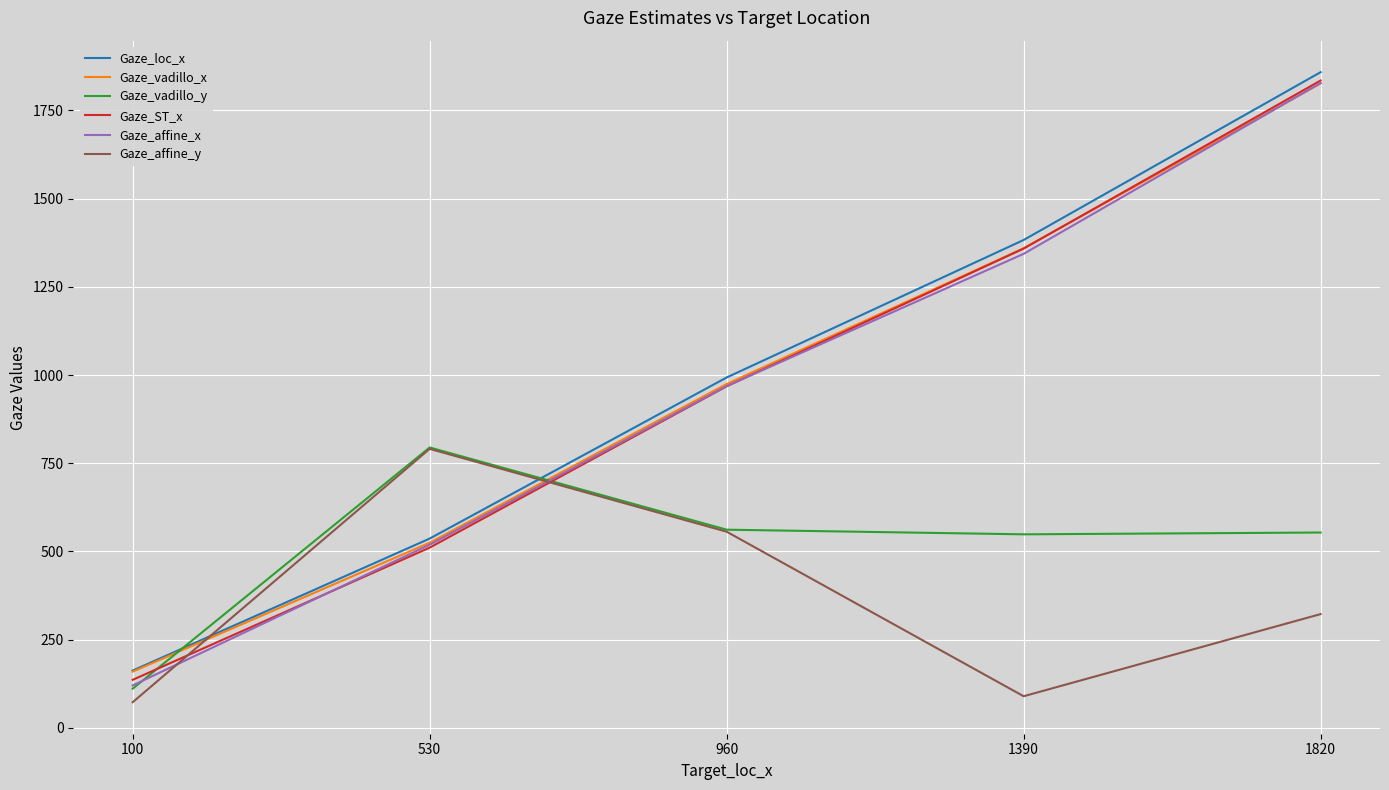

Rank the categories by Gaze_vadillo_x value from highest to lowest.

1820, 1390, 960, 530, 100